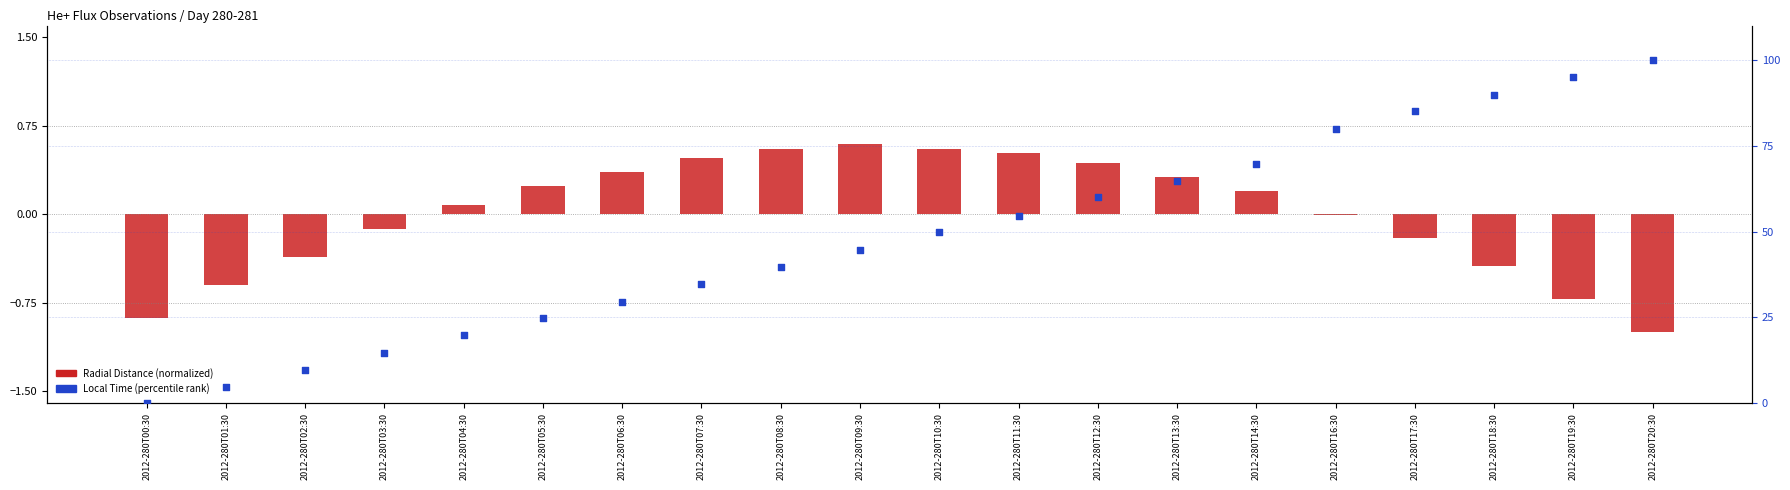

Which series has the largest Y range (max minus min)?

Local Time (percentile rank)